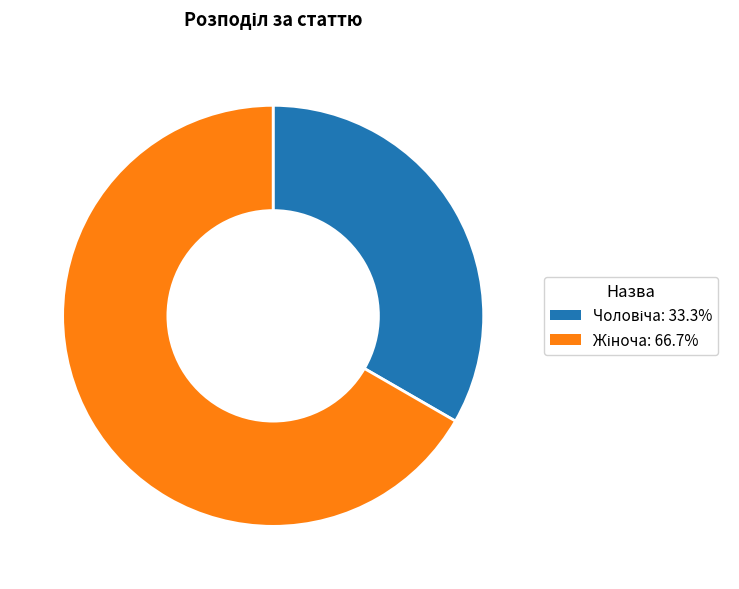

Is there any slice that represents more than half of the pie?

Yes